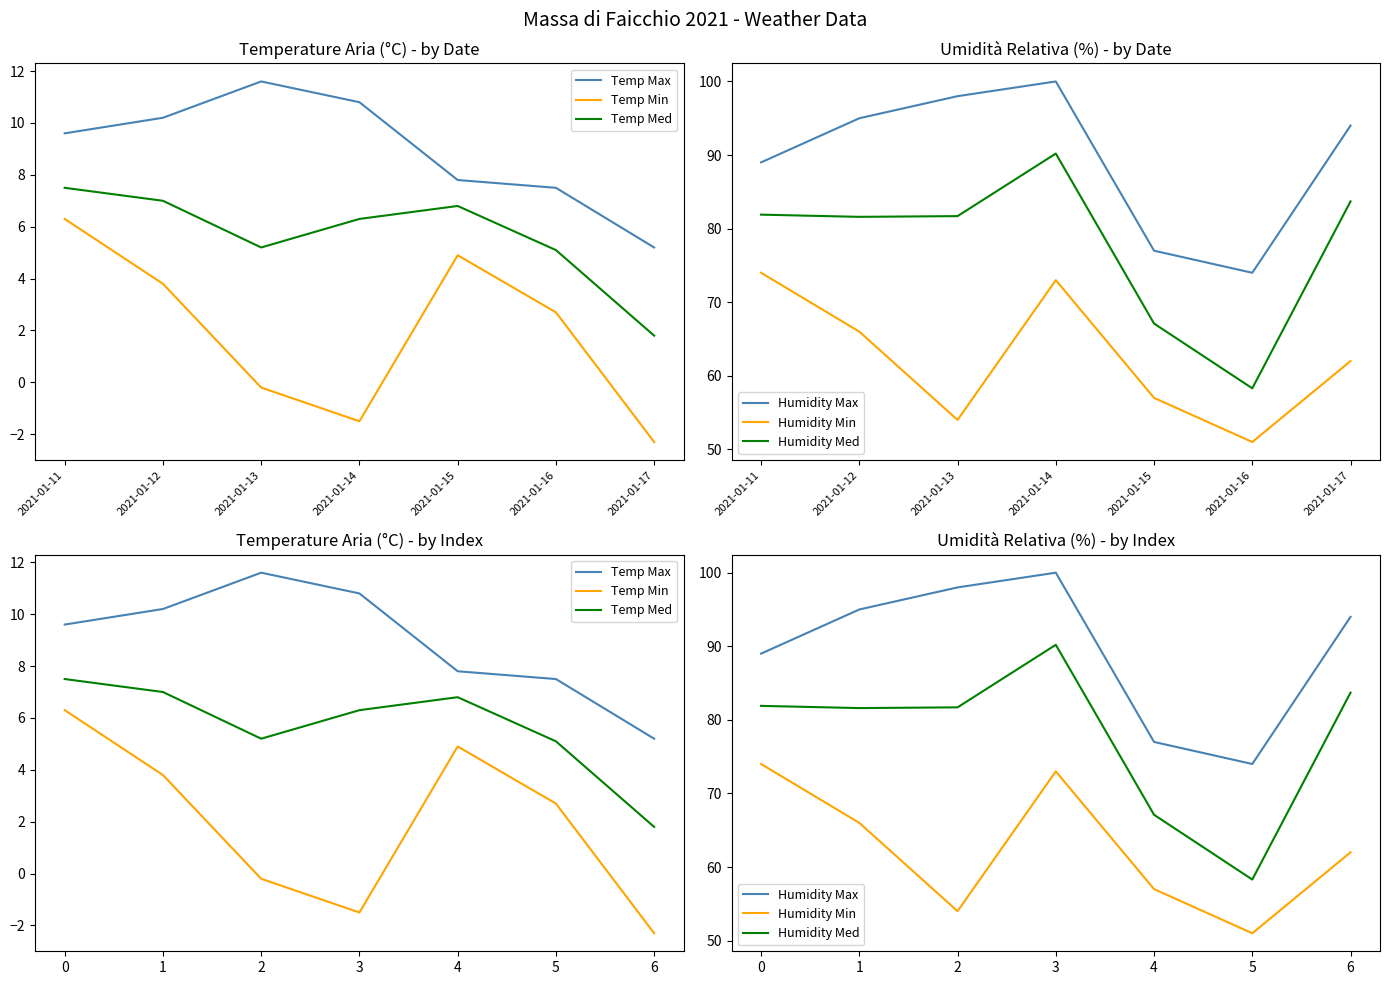

What are all the series names shown in the legend?

Temp Max, Temp Min, Temp Med, Humidity Max, Humidity Min, Humidity Med